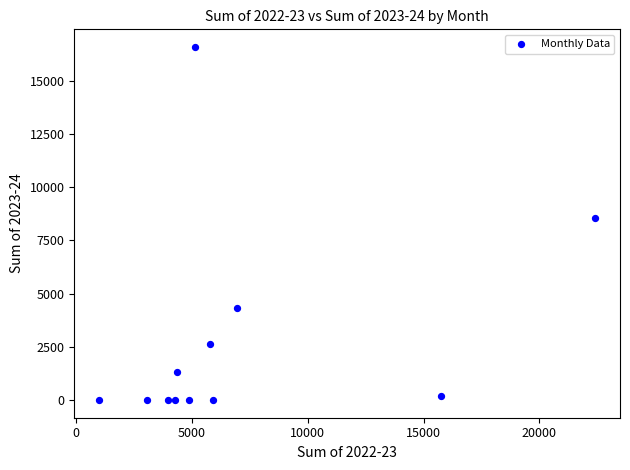

What Y value in the scatter plot is closest to 8297?

8554